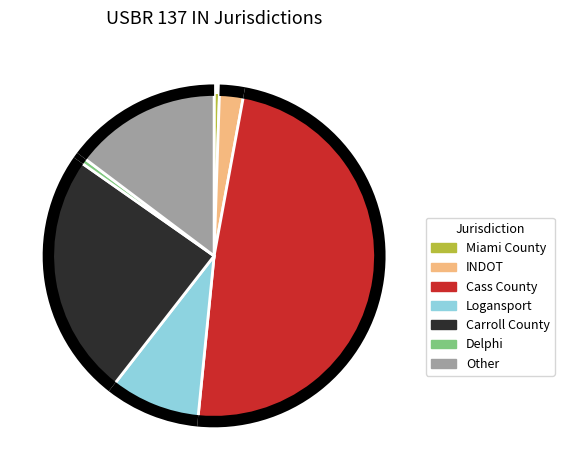

Which has a higher value, Cass County or Other?

Cass County